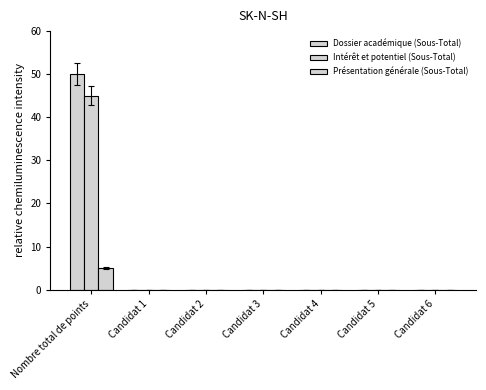

How many categories are shown in the chart?

7